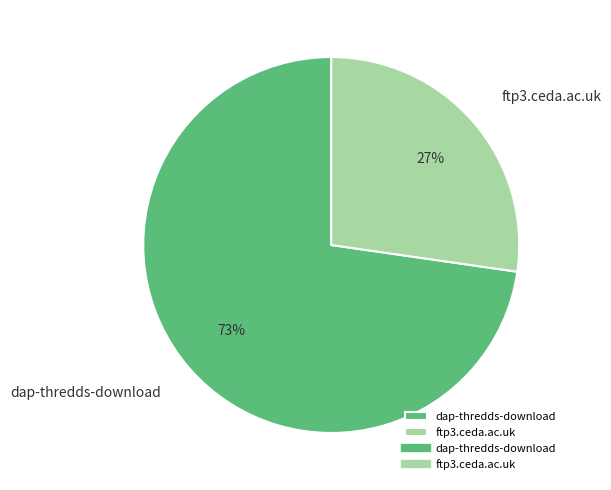

Approximately how many times larger is the value at dap-thredds-download compared to ftp3.ceda.ac.uk?

2.7